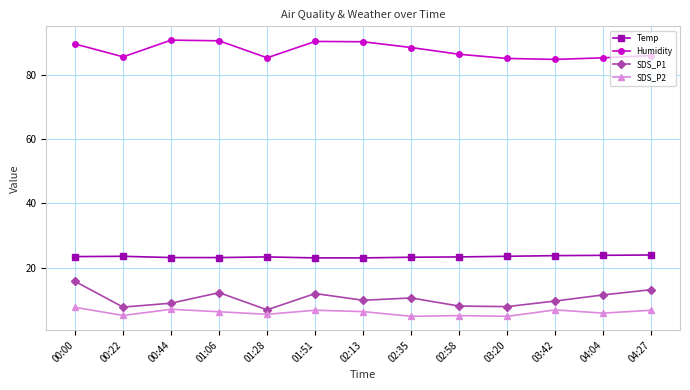

True or false: SDS_P1 has more than 1 points higher than both neighbors.

True